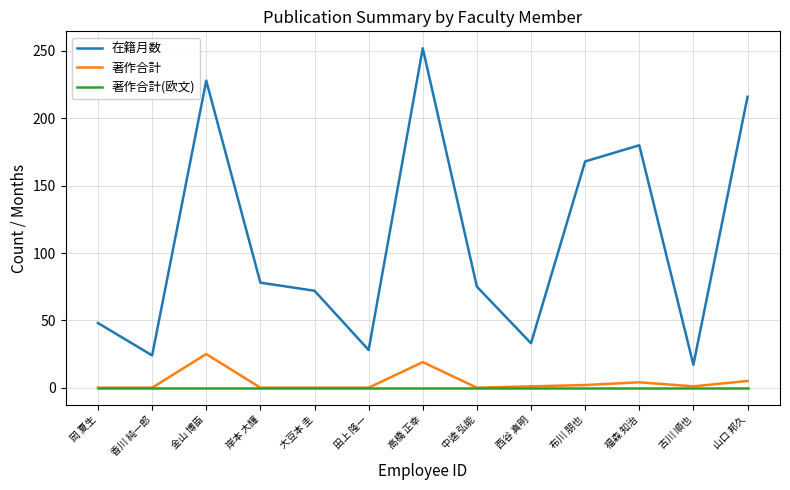

How many distinct data groups are displayed?

3